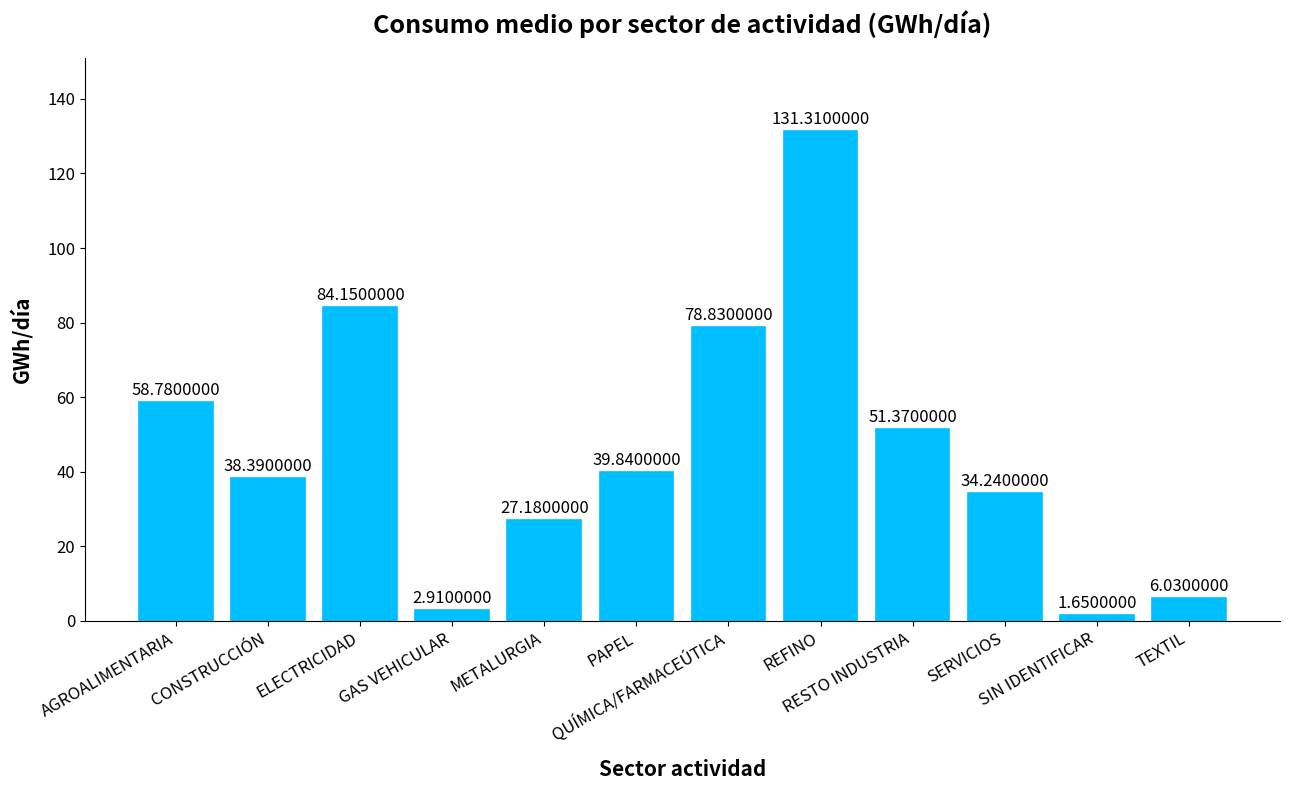

What is the difference between the maximum and second lowest values?

128.4